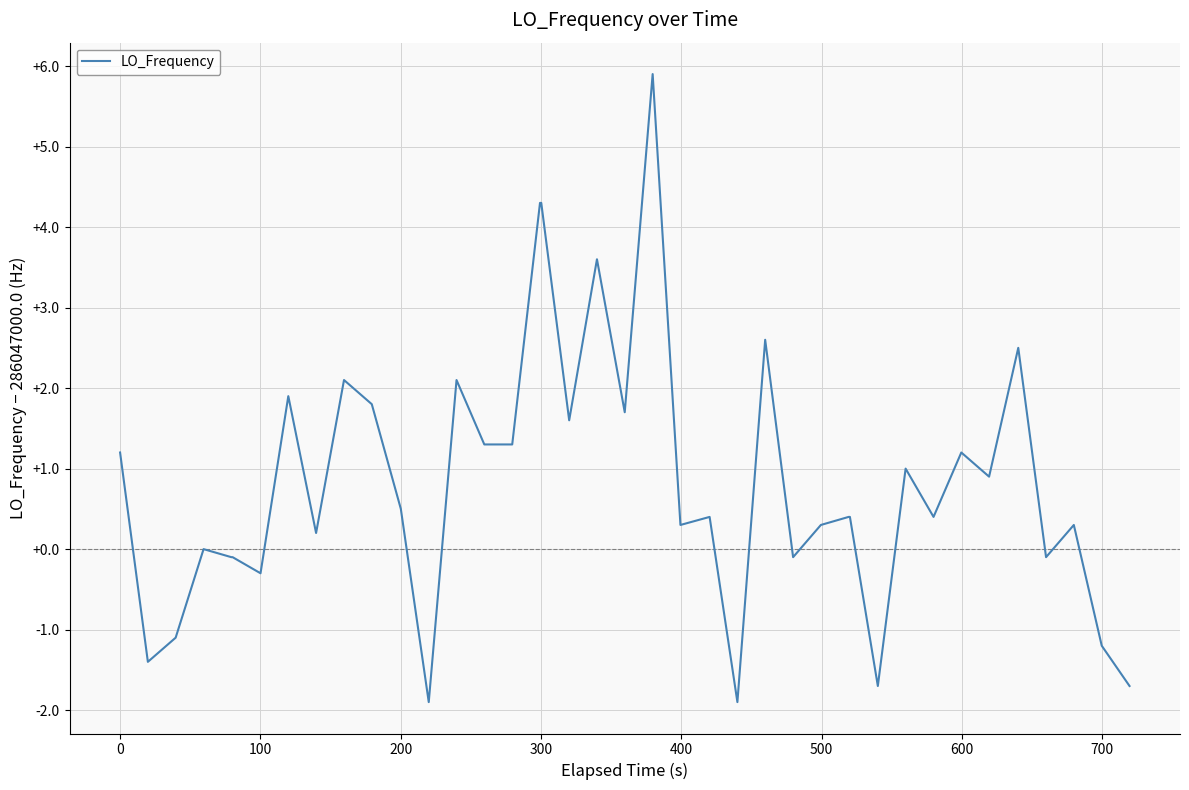

What is the difference between the maximum and minimum values?

7.8